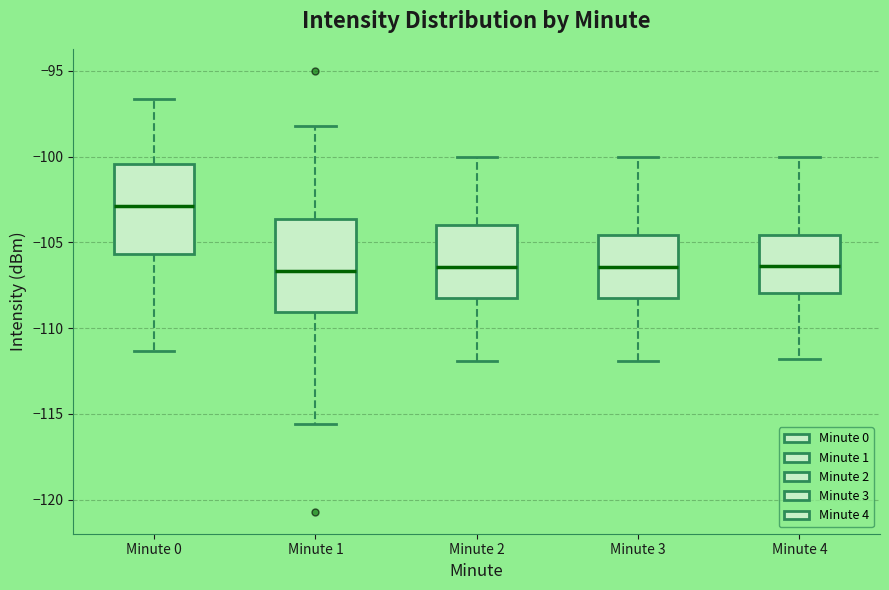

Which box has the highest median line?

Minute 0